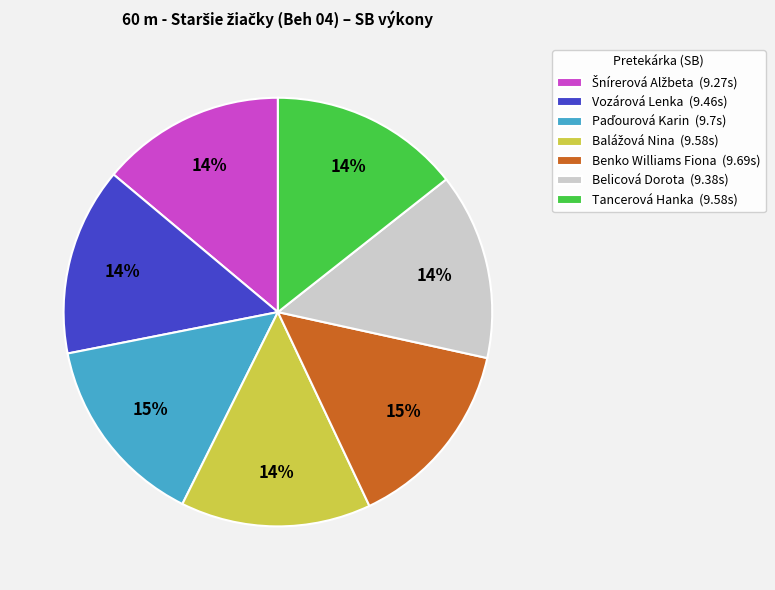

Is Tancerová Hanka the majority of the pie?

No